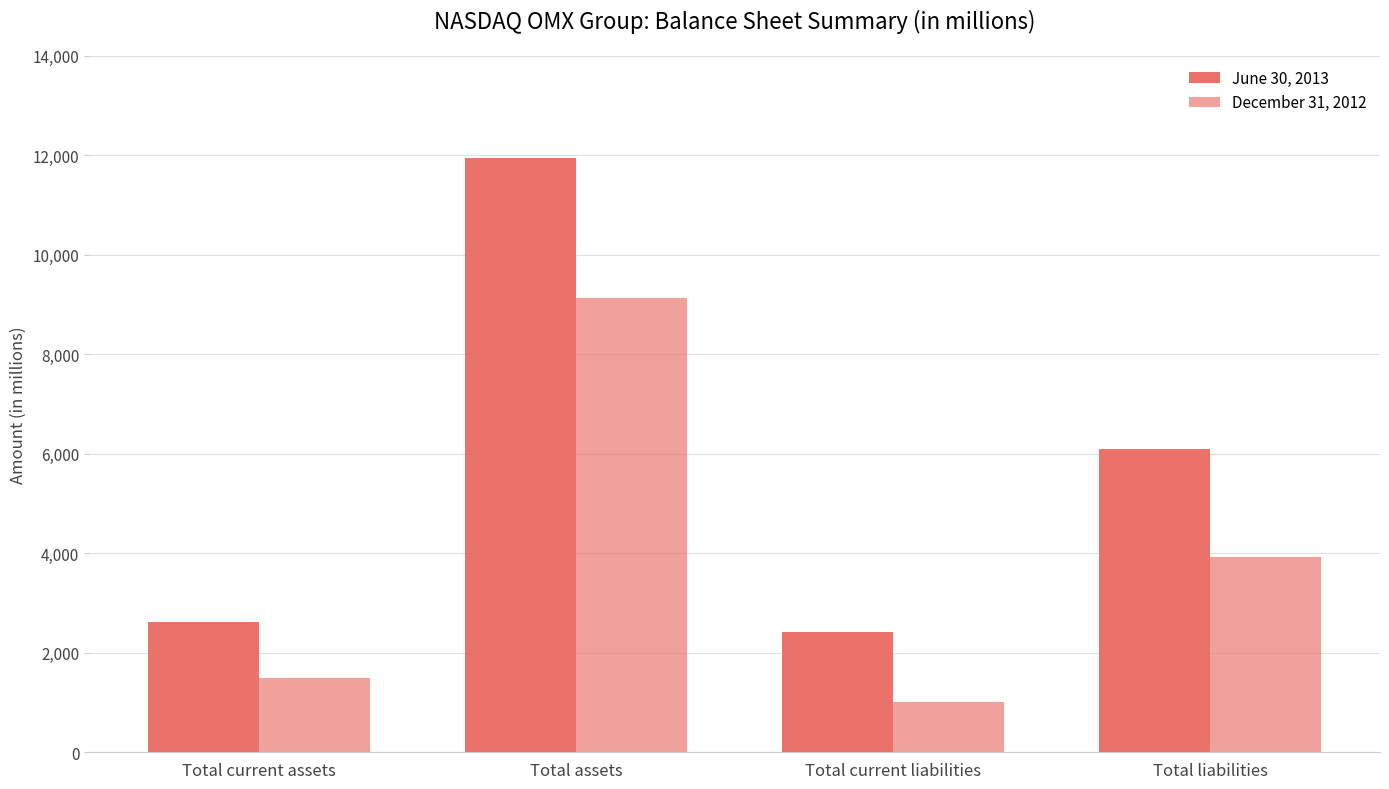

Is the value of June 30, 2013 at Total liabilities greater than the value of December 31, 2012 at Total current liabilities?

Yes